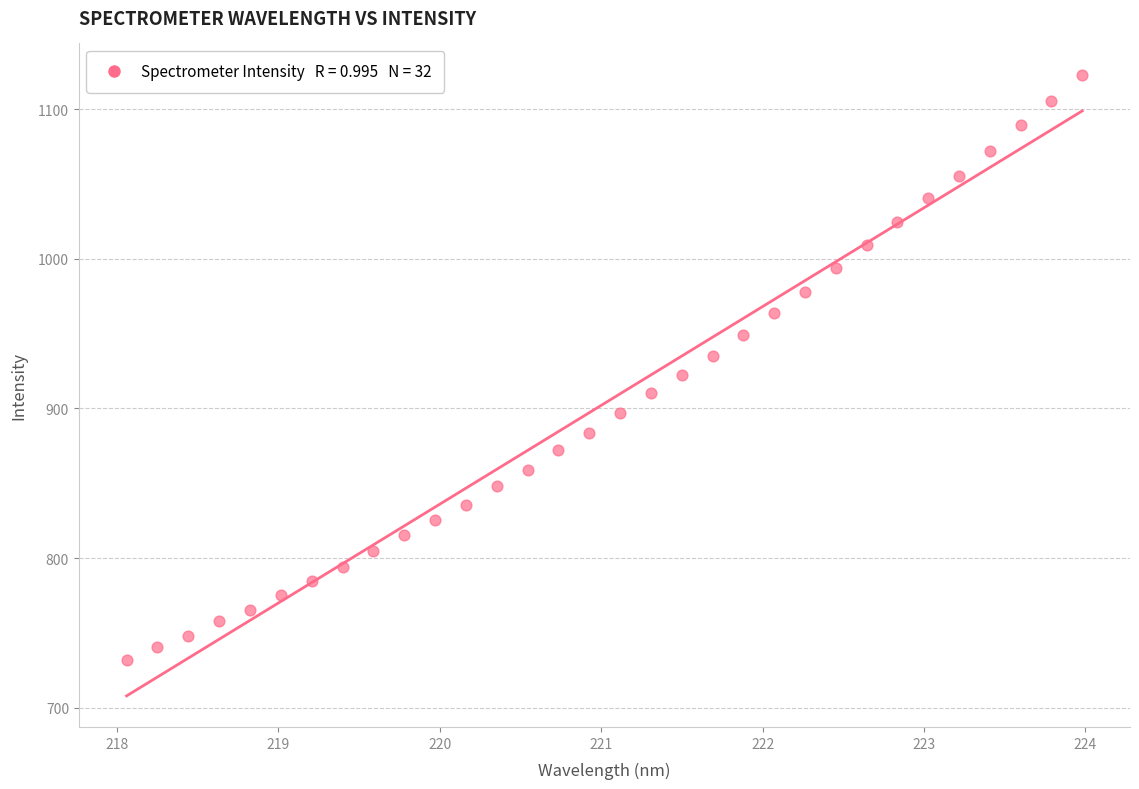

What is the range of X values (max minus min)?

5.9